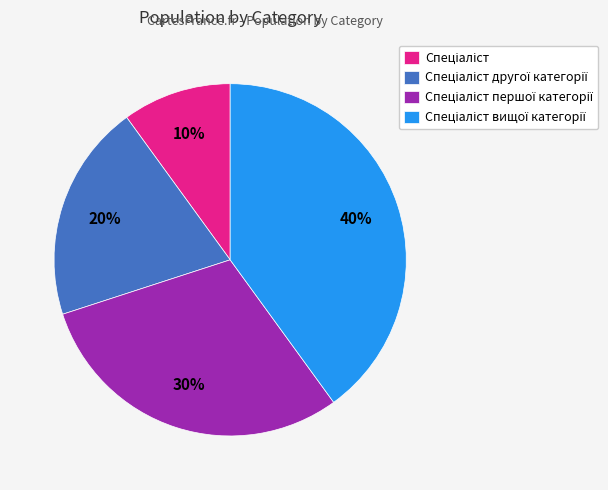

Does any single category account for the majority?

No